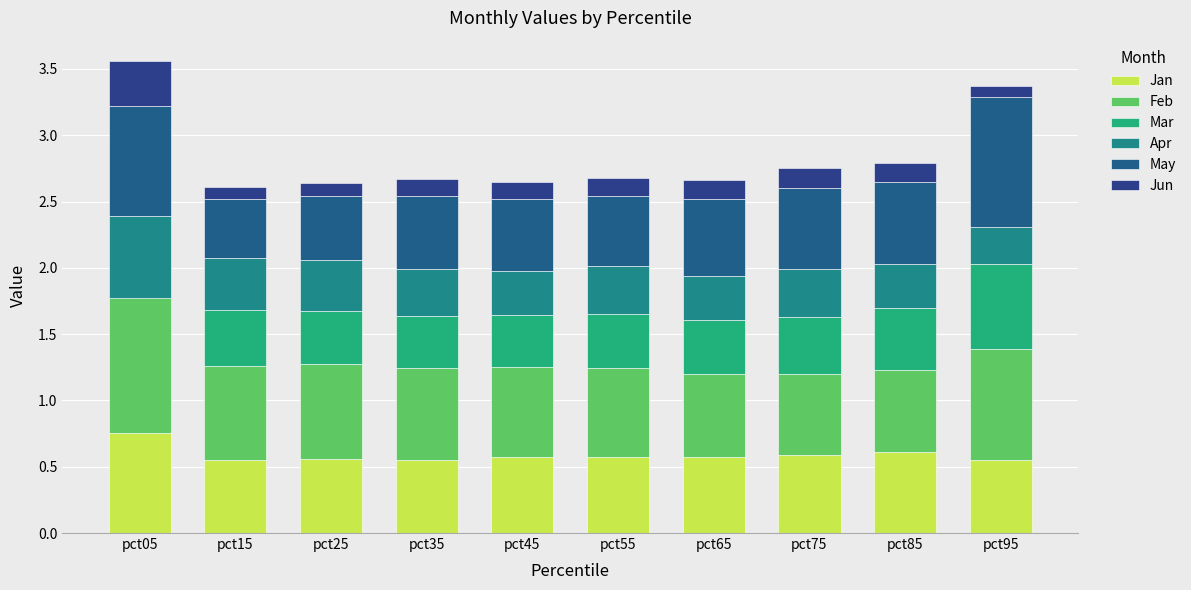

What is the maximum value shown in the chart?

1.0